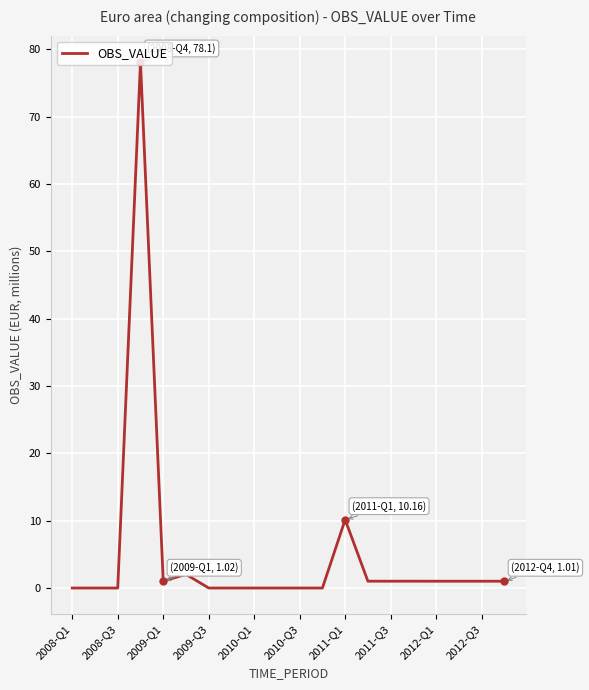

What is the greatest value displayed?

78.1